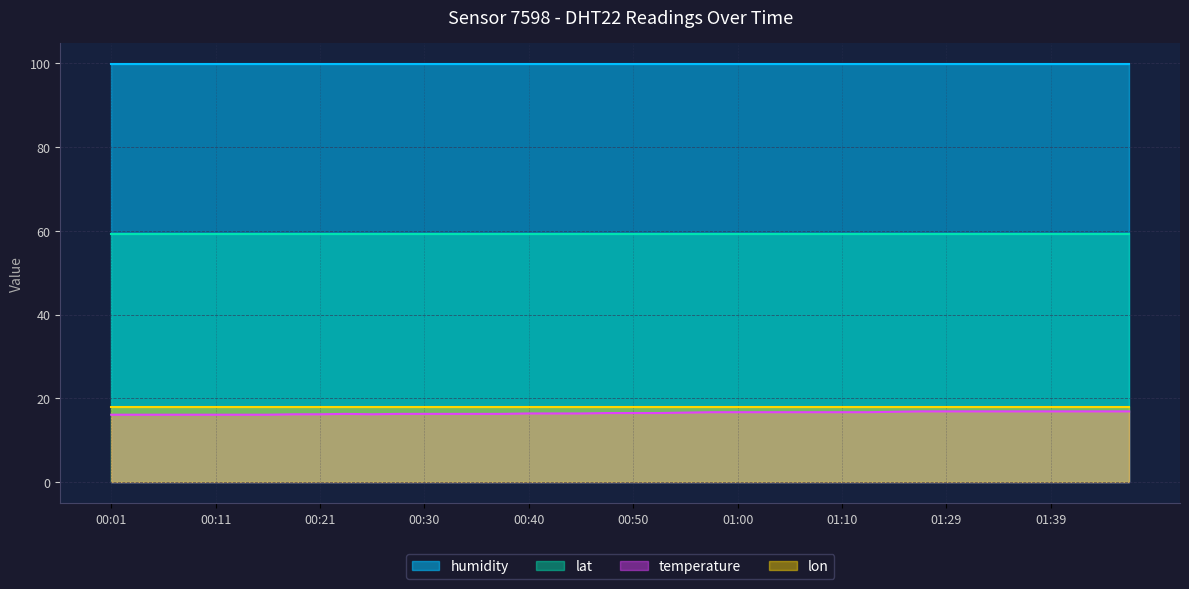

Reading left to right, extract all data points from this chart.

temperature: 00:01=16.1	00:04=16.1	00:06=16.1	00:09=16.1	00:11=16.1	00:13=16.1	00:16=16.1	00:18=16.2	00:21=16.2	00:23=16.3	00:26=16.2	00:28=16.3	00:30=16.3	00:33=16.3	00:35=16.3	00:38=16.3	00:40=16.4	00:43=16.4	00:45=16.4	00:48=16.5	00:50=16.5	00:53=16.5	00:55=16.6	00:58=16.7	01:00=16.7	01:03=16.7	01:05=16.7	01:07=16.7	01:10=16.7	01:13=16.7	01:20=16.8	01:23=16.9	01:29=16.9	01:31=16.9	01:34=16.9	01:36=16.9	01:39=16.9	01:42=16.9	01:44=16.9	01:50=16.9
humidity: 00:01=99.9	00:04=99.9	00:06=99.9	00:09=99.9	00:11=99.9	00:13=99.9	00:16=99.9	00:18=99.9	00:21=99.9	00:23=99.9	00:26=99.9	00:28=99.9	00:30=99.9	00:33=99.9	00:35=99.9	00:38=99.9	00:40=99.9	00:43=99.9	00:45=99.9	00:48=99.9	00:50=99.9	00:53=99.9	00:55=99.9	00:58=99.9	01:00=99.9	01:03=99.9	01:05=99.9	01:07=99.9	01:10=99.9	01:13=99.9	01:20=99.9	01:23=99.9	01:29=99.9	01:31=99.9	01:34=99.9	01:36=99.9	01:39=99.9	01:42=99.9	01:44=99.9	01:50=99.9
lat: 00:01=59.3	00:04=59.3	00:06=59.3	00:09=59.3	00:11=59.3	00:13=59.3	00:16=59.3	00:18=59.3	00:21=59.3	00:23=59.3	00:26=59.3	00:28=59.3	00:30=59.3	00:33=59.3	00:35=59.3	00:38=59.3	00:40=59.3	00:43=59.3	00:45=59.3	00:48=59.3	00:50=59.3	00:53=59.3	00:55=59.3	00:58=59.3	01:00=59.3	01:03=59.3	01:05=59.3	01:07=59.3	01:10=59.3	01:13=59.3	01:20=59.3	01:23=59.3	01:29=59.3	01:31=59.3	01:34=59.3	01:36=59.3	01:39=59.3	01:42=59.3	01:44=59.3	01:50=59.3
lon: 00:01=18.1	00:04=18.1	00:06=18.1	00:09=18.1	00:11=18.1	00:13=18.1	00:16=18.1	00:18=18.1	00:21=18.1	00:23=18.1	00:26=18.1	00:28=18.1	00:30=18.1	00:33=18.1	00:35=18.1	00:38=18.1	00:40=18.1	00:43=18.1	00:45=18.1	00:48=18.1	00:50=18.1	00:53=18.1	00:55=18.1	00:58=18.1	01:00=18.1	01:03=18.1	01:05=18.1	01:07=18.1	01:10=18.1	01:13=18.1	01:20=18.1	01:23=18.1	01:29=18.1	01:31=18.1	01:34=18.1	01:36=18.1	01:39=18.1	01:42=18.1	01:44=18.1	01:50=18.1